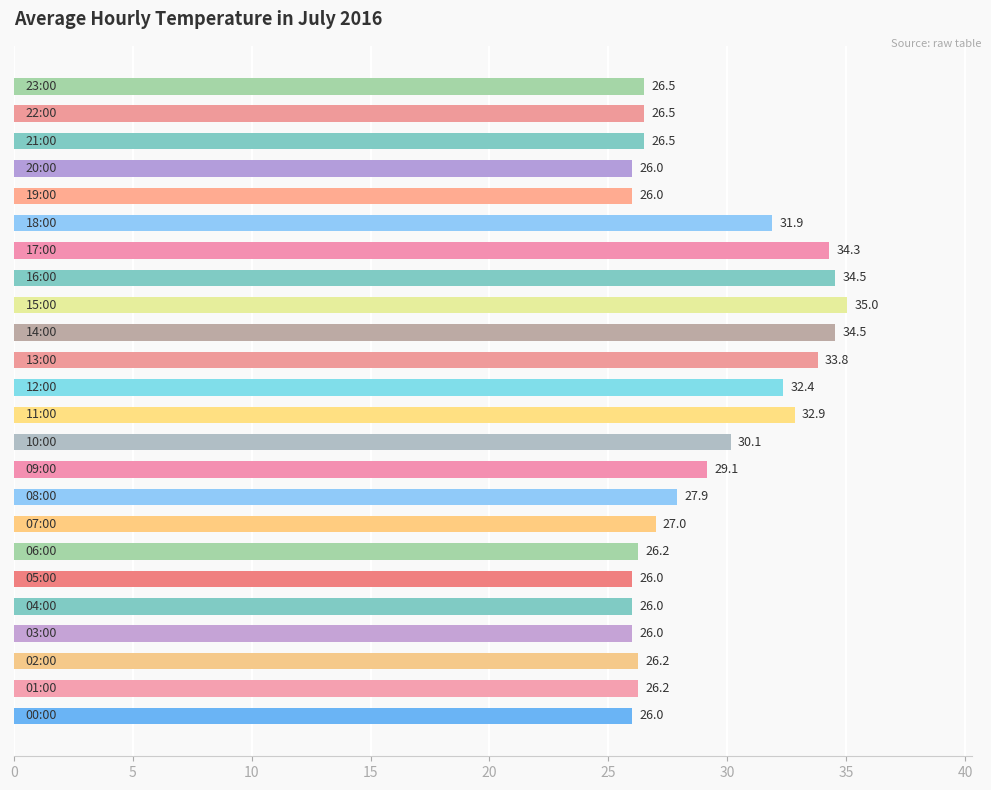

What is the minimum value shown in the chart?

26.0